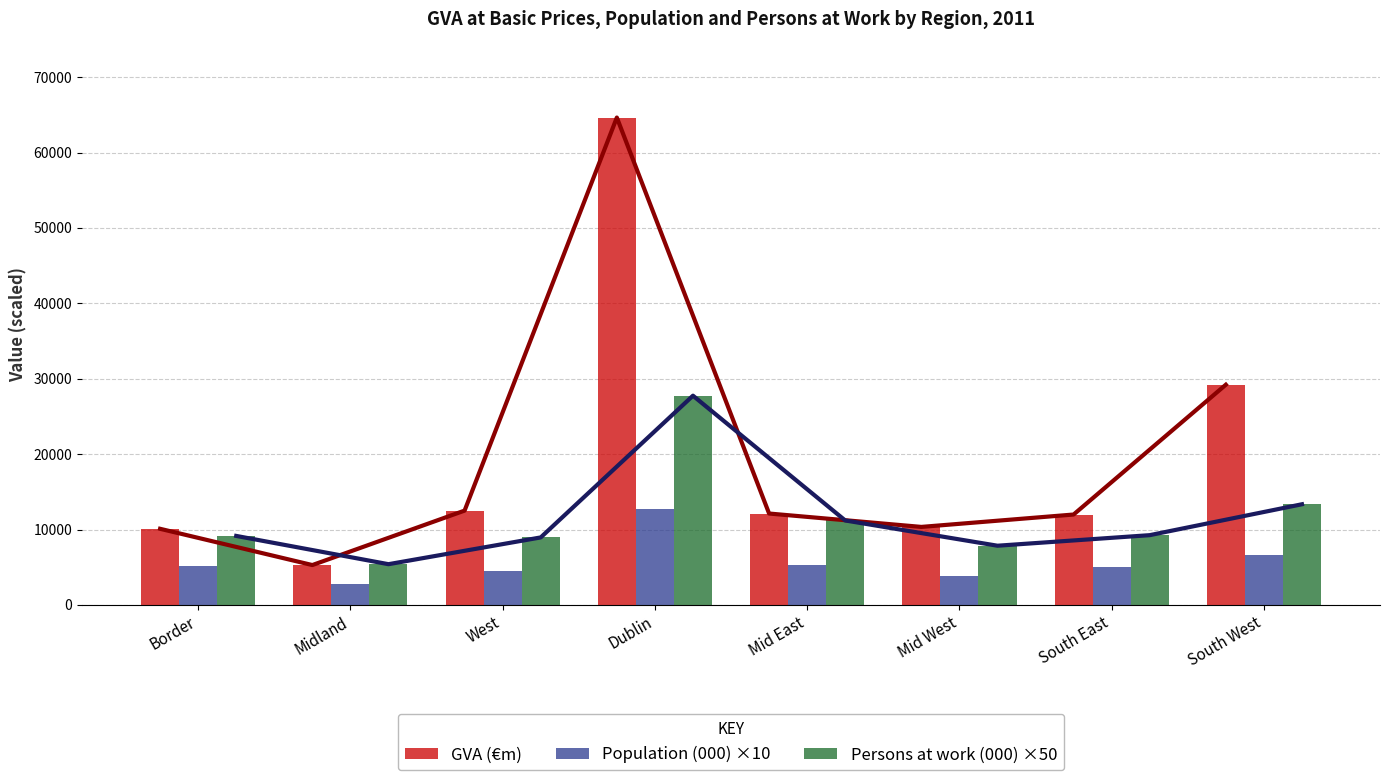

Which category has the highest value in the GVA (€m) series?

Dublin